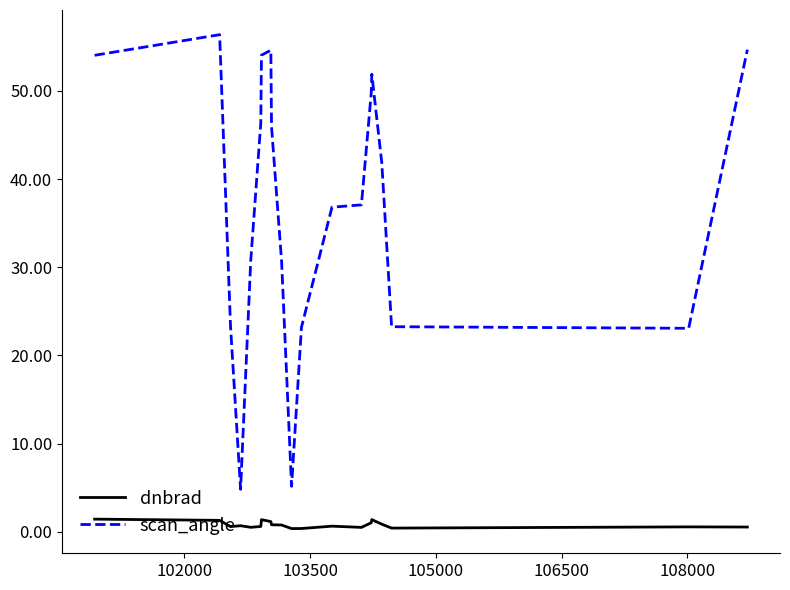

True or false: dnbrad and scan_angle cross at least once.

False